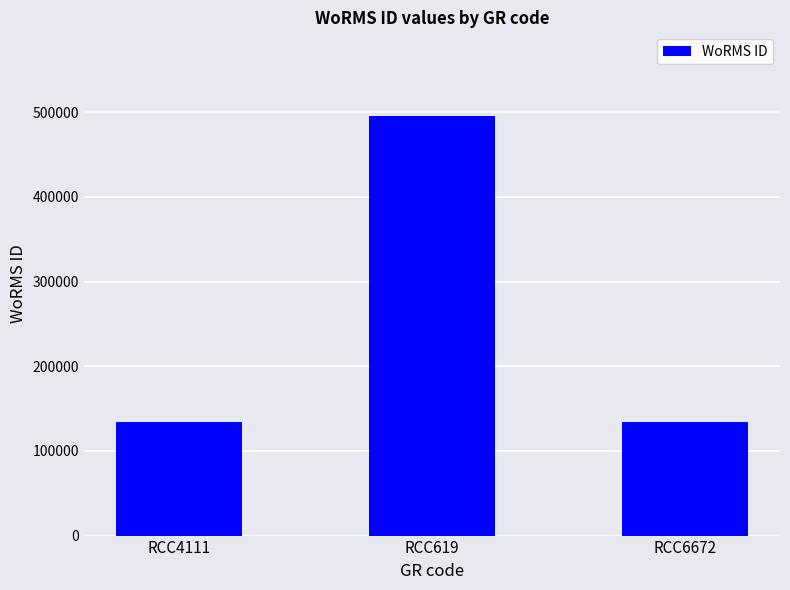

What is the value of the 3rd bar from the left?

134529